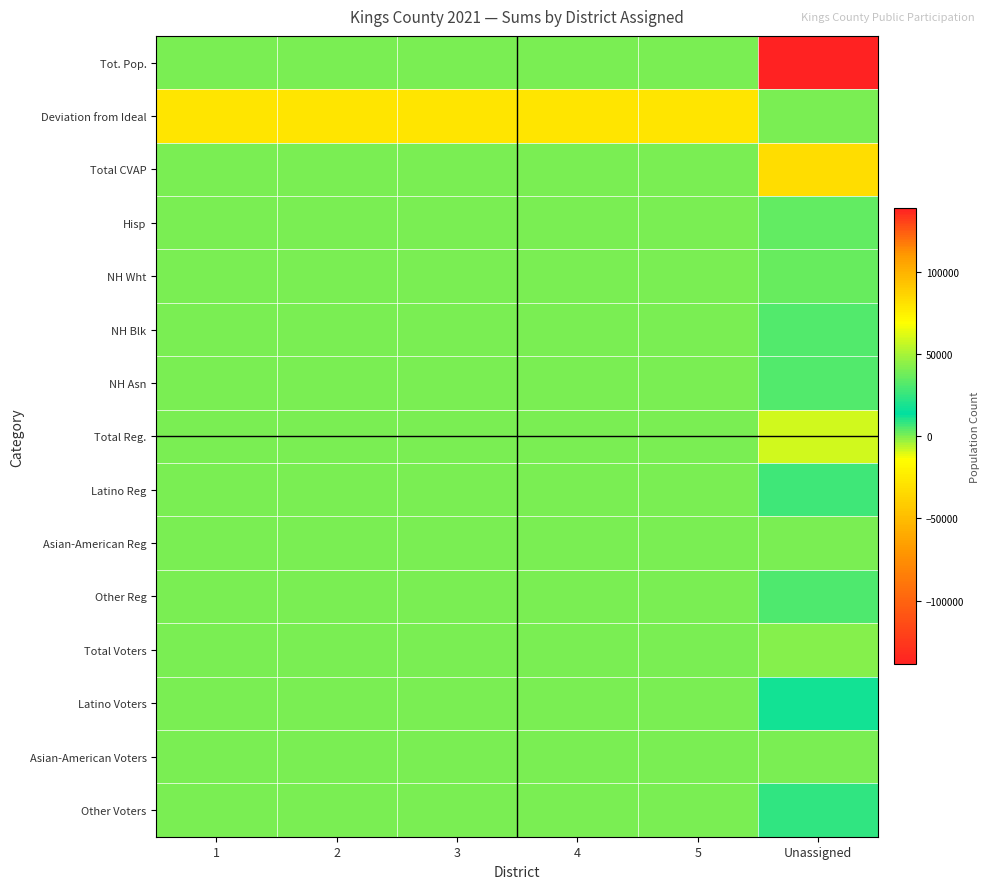

Which series changed the most between 2 and 3?

Tot. Pop.